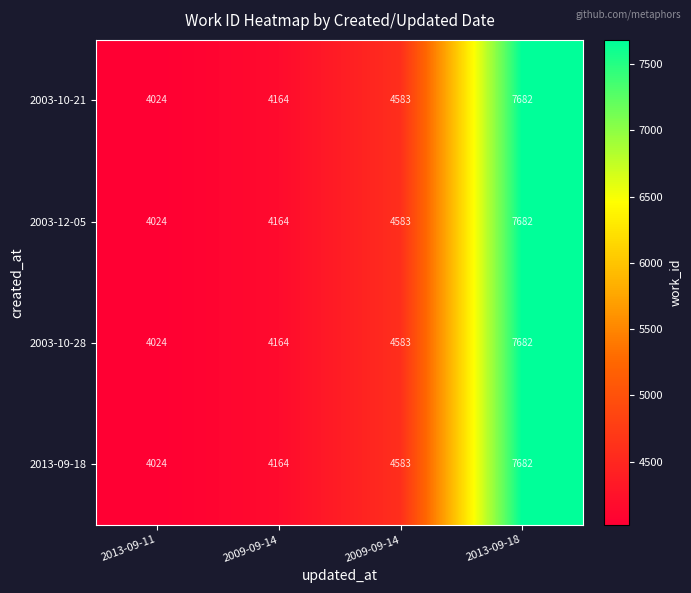

How many data points in 2013-09-18 are less than 4583?

2